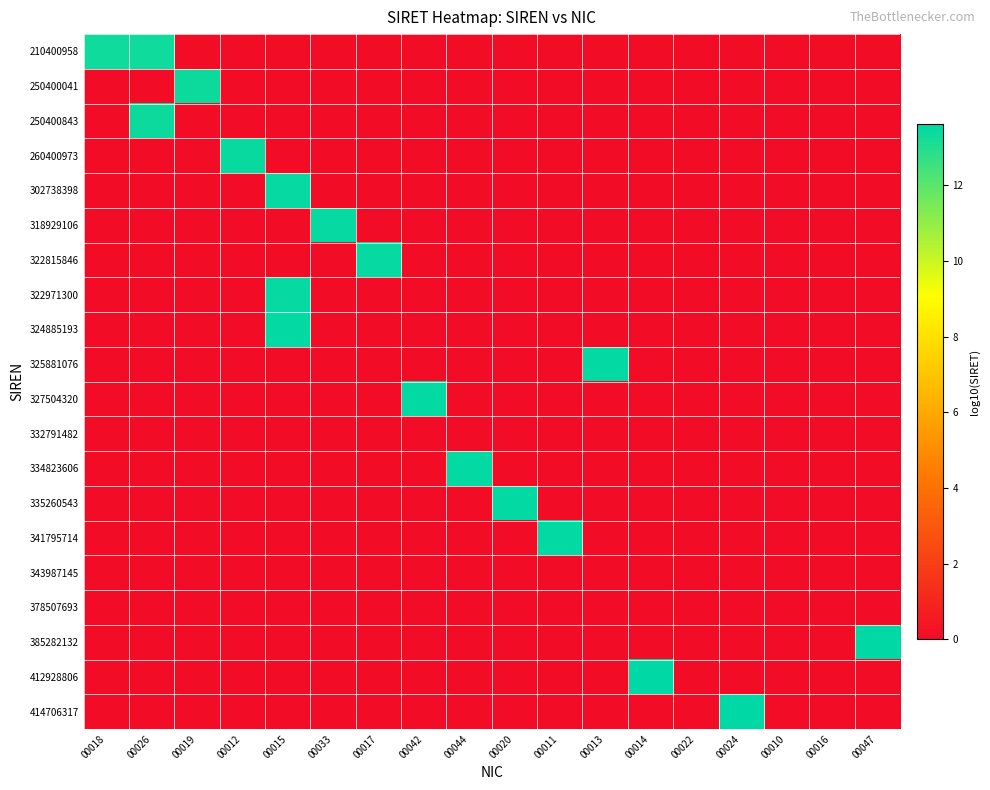

At which category does the chart reach its peak across all series?

00024